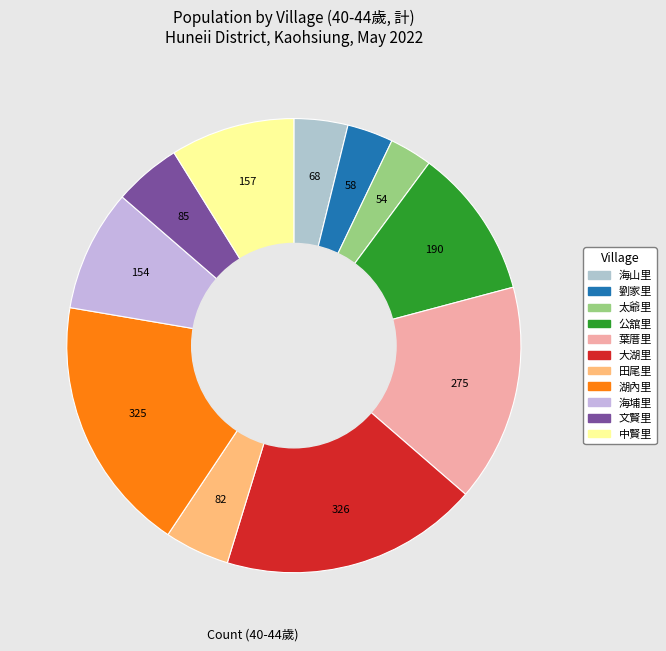

Does 文賢里 account for over 50% of the chart?

No